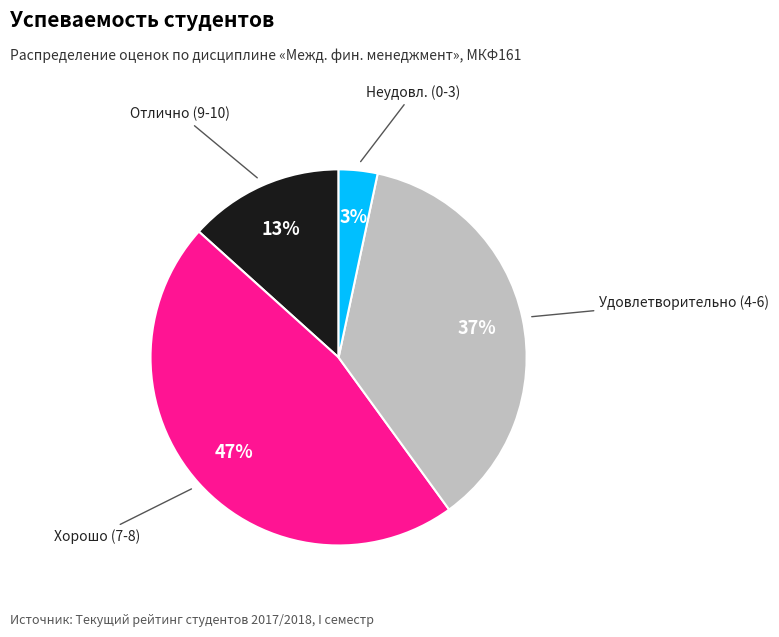

How many segments does this pie chart have?

4